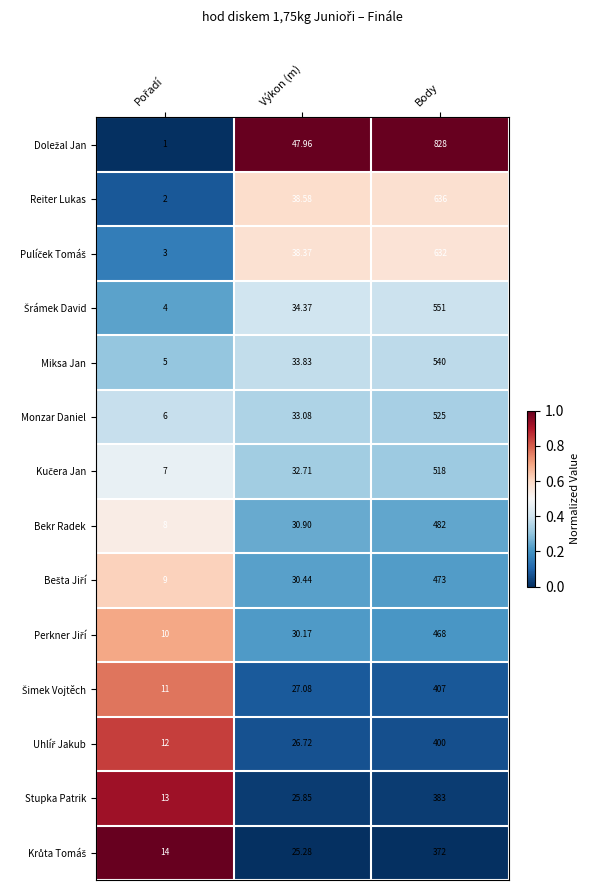

At which category is the sum across all series the highest?

Body